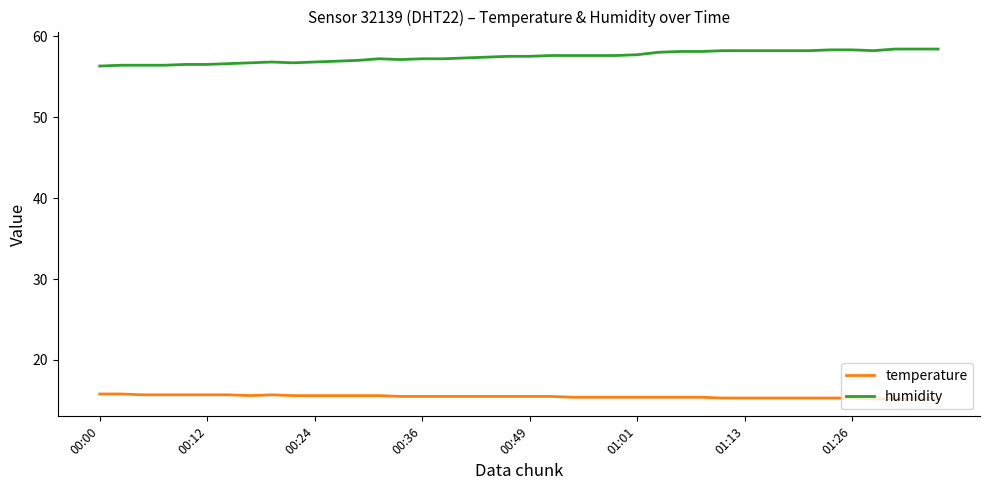

Rank the series by their maximum value, from highest to lowest.

humidity, temperature